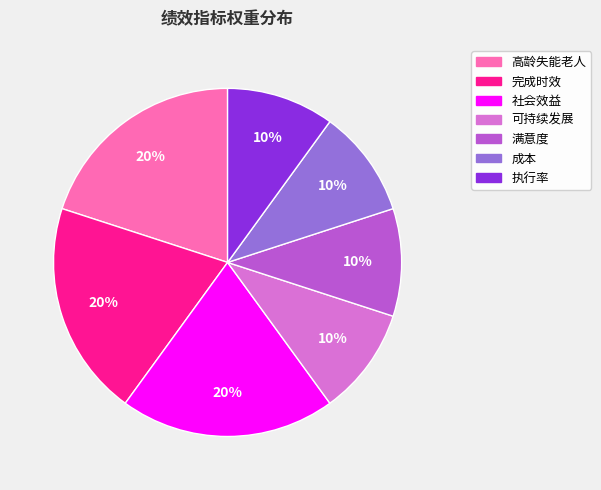

How many slices are in this pie chart?

7